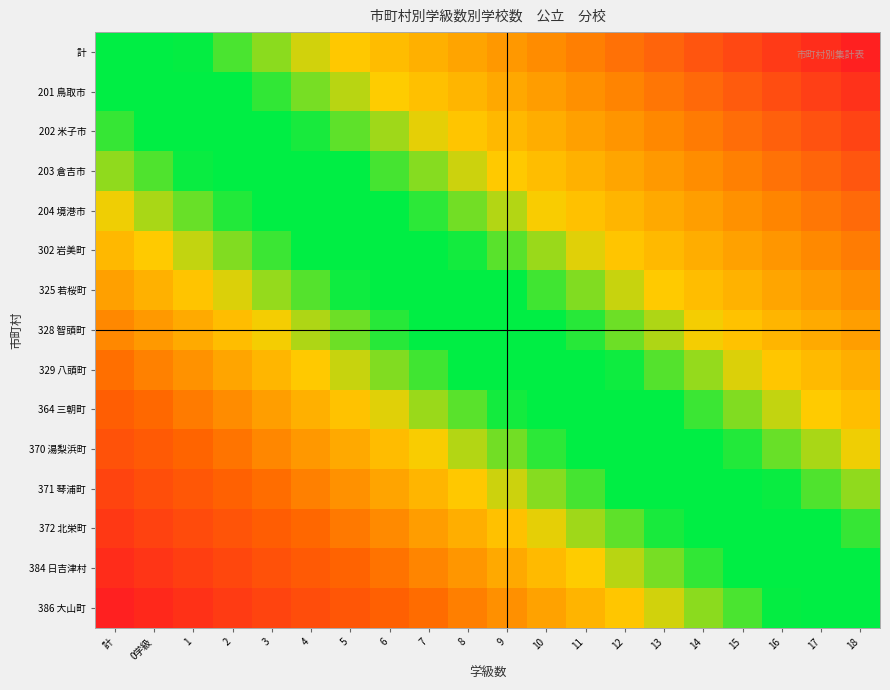

Reading left to right, transcribe all the data shown in this chart.

計: 計=0.5	0学級=0.5	1=0.6	2=0.6	3=0.6	4=0.6	5=0.7	6=0.7	7=0.7	8=0.7	9=0.8	10=0.8	11=0.8	12=0.8	13=0.9	14=0.9	15=0.9	16=0.9	17=1.0	18=1.0
201 鳥取市: 計=0.5	0学級=0.5	1=0.5	2=0.5	3=0.6	4=0.6	5=0.6	6=0.6	7=0.7	8=0.7	9=0.7	10=0.8	11=0.8	12=0.8	13=0.8	14=0.9	15=0.9	16=0.9	17=0.9	18=1.0
202 米子市: 計=0.4	0学級=0.5	1=0.5	2=0.5	3=0.5	4=0.6	5=0.6	6=0.6	7=0.6	8=0.7	9=0.7	10=0.7	11=0.7	12=0.8	13=0.8	14=0.8	15=0.8	16=0.9	17=0.9	18=0.9
203 倉吉市: 計=0.4	0学級=0.4	1=0.4	2=0.5	3=0.5	4=0.5	5=0.6	6=0.6	7=0.6	8=0.6	9=0.7	10=0.7	11=0.7	12=0.7	13=0.8	14=0.8	15=0.8	16=0.8	17=0.9	18=0.9
204 境港市: 計=0.4	0学級=0.4	1=0.4	2=0.4	3=0.5	4=0.5	5=0.5	6=0.5	7=0.6	8=0.6	9=0.6	10=0.6	11=0.7	12=0.7	13=0.7	14=0.8	15=0.8	16=0.8	17=0.8	18=0.9
302 岩美町: 計=0.3	0学級=0.3	1=0.4	2=0.4	3=0.4	4=0.5	5=0.5	6=0.5	7=0.5	8=0.6	9=0.6	10=0.6	11=0.6	12=0.7	13=0.7	14=0.7	15=0.7	16=0.8	17=0.8	18=0.8
325 若桜町: 計=0.3	0学級=0.3	1=0.3	2=0.4	3=0.4	4=0.4	5=0.4	6=0.5	7=0.5	8=0.5	9=0.5	10=0.6	11=0.6	12=0.6	13=0.7	14=0.7	15=0.7	16=0.7	17=0.8	18=0.8
328 智頭町: 計=0.2	0学級=0.3	1=0.3	2=0.3	3=0.4	4=0.4	5=0.4	6=0.4	7=0.5	8=0.5	9=0.5	10=0.5	11=0.6	12=0.6	13=0.6	14=0.6	15=0.7	16=0.7	17=0.7	18=0.8
329 八頭町: 計=0.2	0学級=0.2	1=0.3	2=0.3	3=0.3	4=0.3	5=0.4	6=0.4	7=0.4	8=0.5	9=0.5	10=0.5	11=0.5	12=0.6	13=0.6	14=0.6	15=0.6	16=0.7	17=0.7	18=0.7
364 三朝町: 計=0.2	0学級=0.2	1=0.2	2=0.3	3=0.3	4=0.3	5=0.3	6=0.4	7=0.4	8=0.4	9=0.4	10=0.5	11=0.5	12=0.5	13=0.5	14=0.6	15=0.6	16=0.6	17=0.7	18=0.7
370 湯梨浜町: 計=0.1	0学級=0.2	1=0.2	2=0.2	3=0.2	4=0.3	5=0.3	6=0.3	7=0.4	8=0.4	9=0.4	10=0.4	11=0.5	12=0.5	13=0.5	14=0.5	15=0.6	16=0.6	17=0.6	18=0.6
371 琴浦町: 計=0.1	0学級=0.1	1=0.2	2=0.2	3=0.2	4=0.2	5=0.3	6=0.3	7=0.3	8=0.3	9=0.4	10=0.4	11=0.4	12=0.4	13=0.5	14=0.5	15=0.5	16=0.6	17=0.6	18=0.6
372 北栄町: 計=0.1	0学級=0.1	1=0.1	2=0.2	3=0.2	4=0.2	5=0.2	6=0.3	7=0.3	8=0.3	9=0.3	10=0.4	11=0.4	12=0.4	13=0.4	14=0.5	15=0.5	16=0.5	17=0.5	18=0.6
384 日吉津村: 計=0.0	0学級=0.1	1=0.1	2=0.1	3=0.1	4=0.2	5=0.2	6=0.2	7=0.2	8=0.3	9=0.3	10=0.3	11=0.4	12=0.4	13=0.4	14=0.4	15=0.5	16=0.5	17=0.5	18=0.5
386 大山町: 計=0.0	0学級=0.0	1=0.1	2=0.1	3=0.1	4=0.1	5=0.2	6=0.2	7=0.2	8=0.2	9=0.3	10=0.3	11=0.3	12=0.3	13=0.4	14=0.4	15=0.4	16=0.4	17=0.5	18=0.5